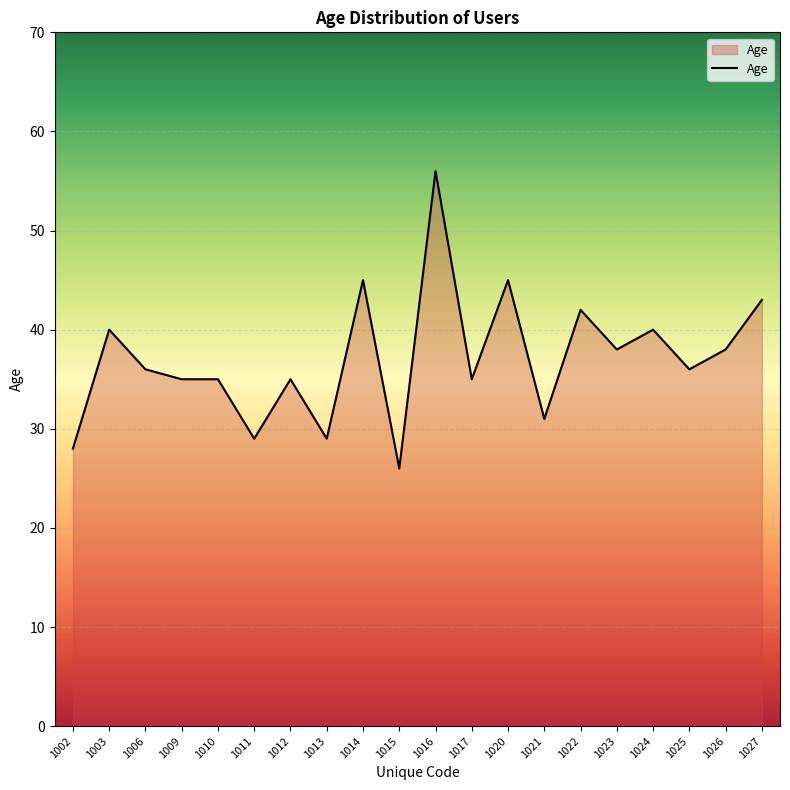

What is the maximum value shown in the chart?

56